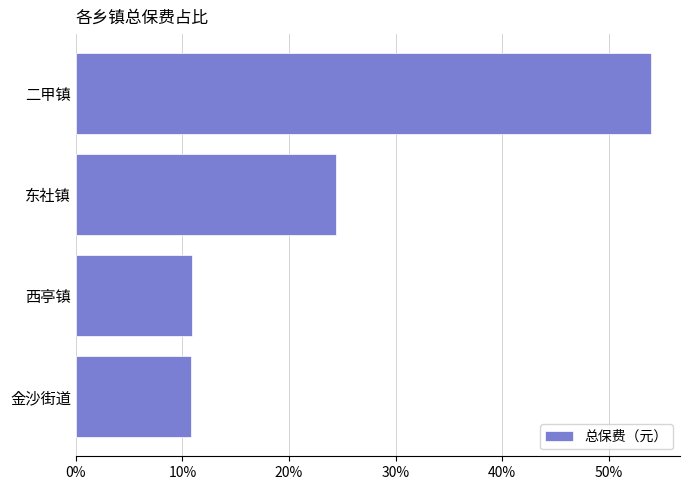

What is the minimum value shown in the chart?

10.8